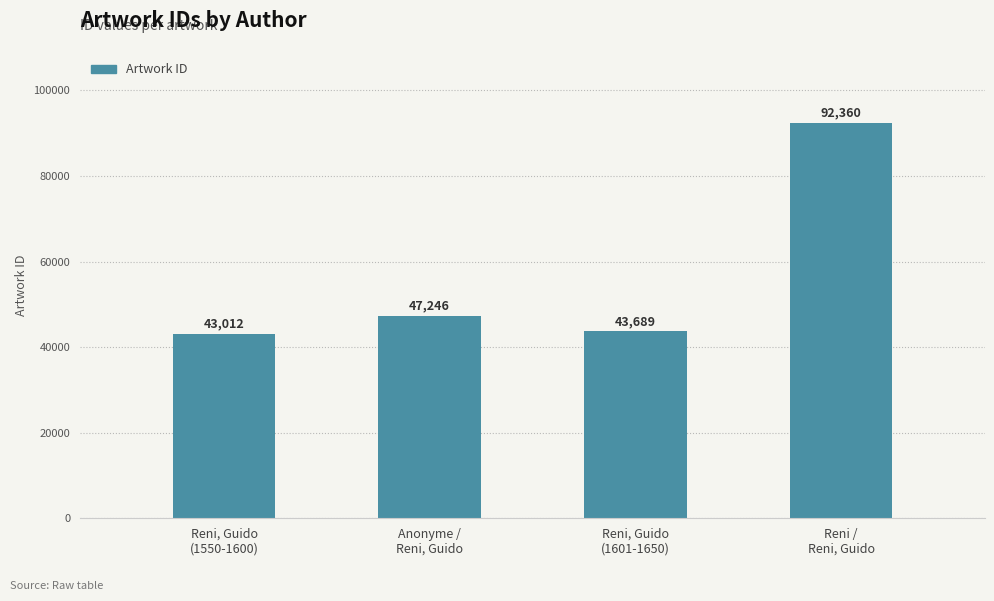

What is the smallest value displayed?

43012